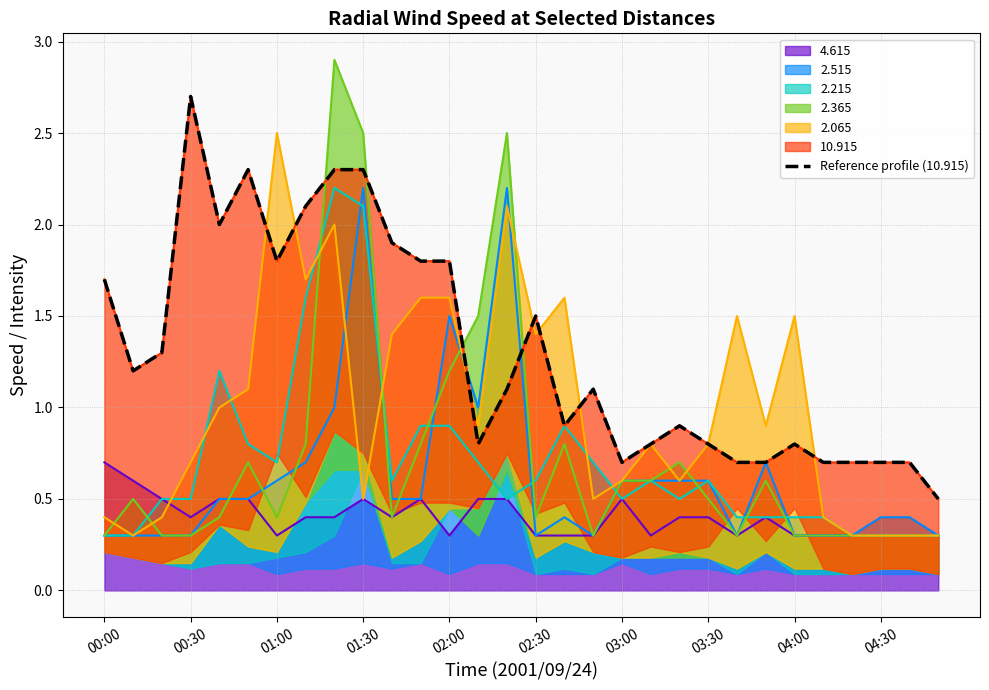

Is it true that the value at 23 is 0.7?

True